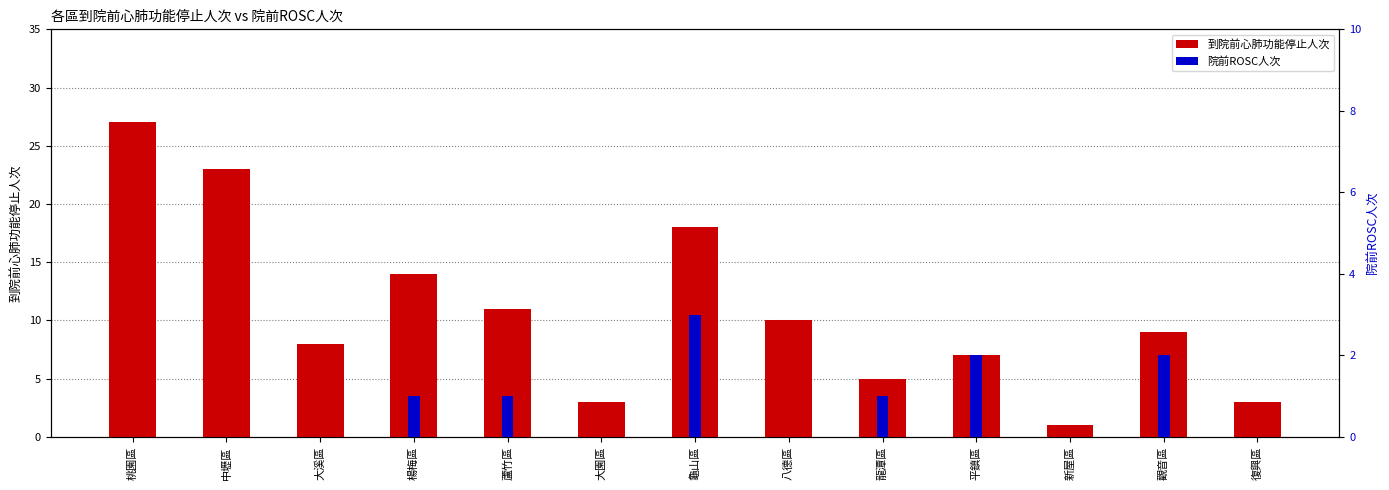

At which category is the sum across all series the highest?

桃園區